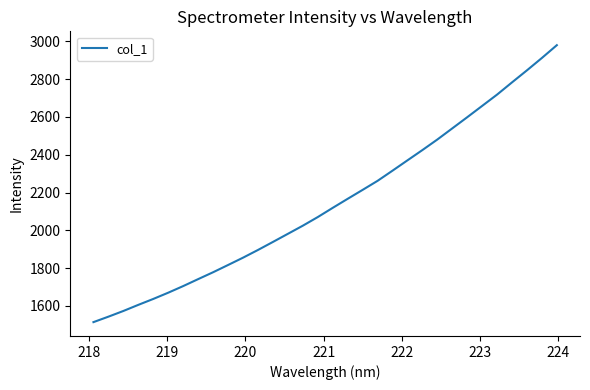

What is the smallest value displayed?

1514.3